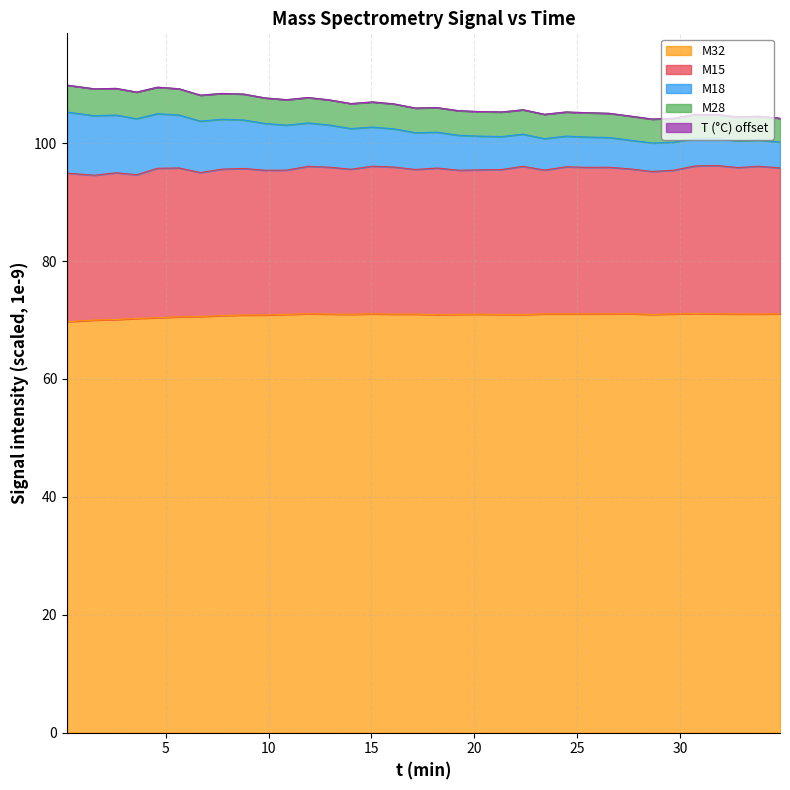

What is the lowest value of the M32 series?

69.7